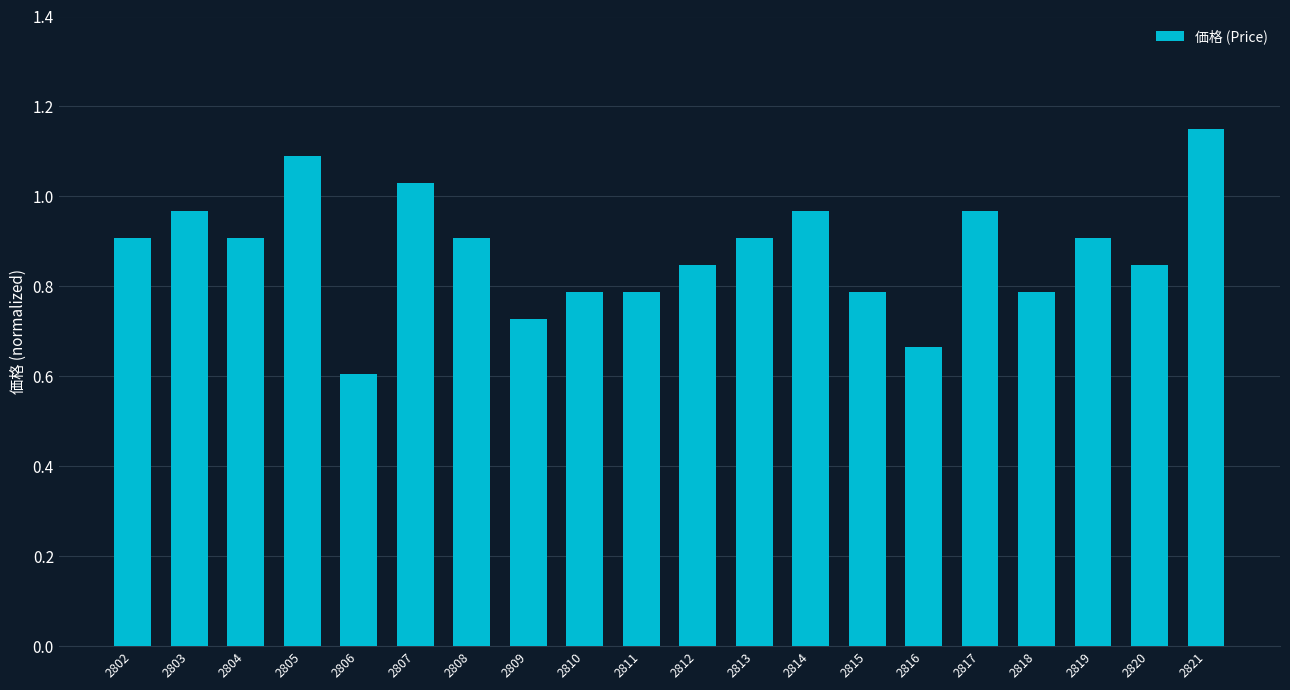

True or false: the data shows 0.4 at 2807.

False